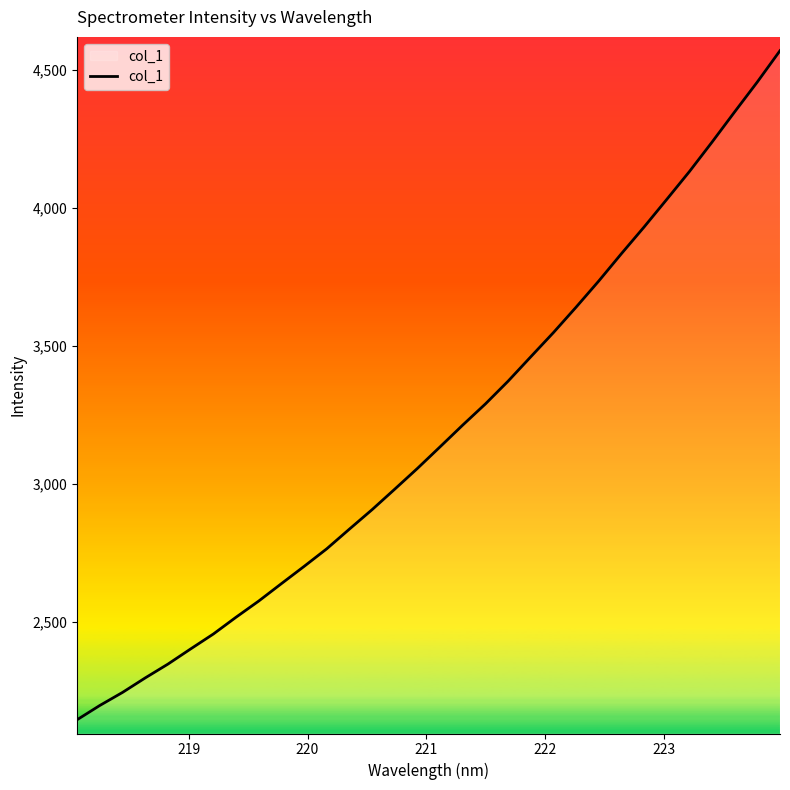

What is the smallest value displayed?

2146.3